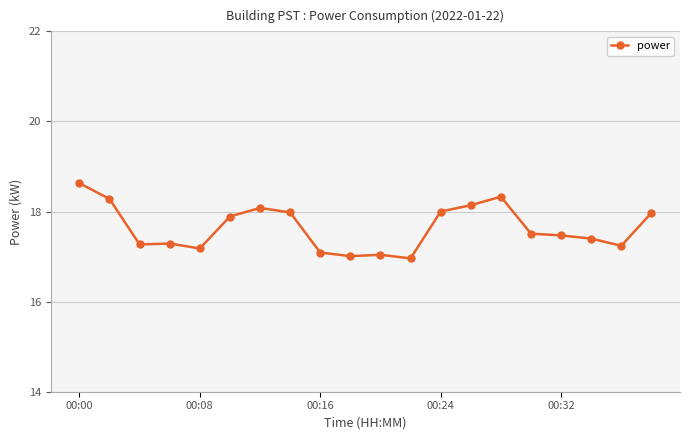

What is the greatest value displayed?

18.6